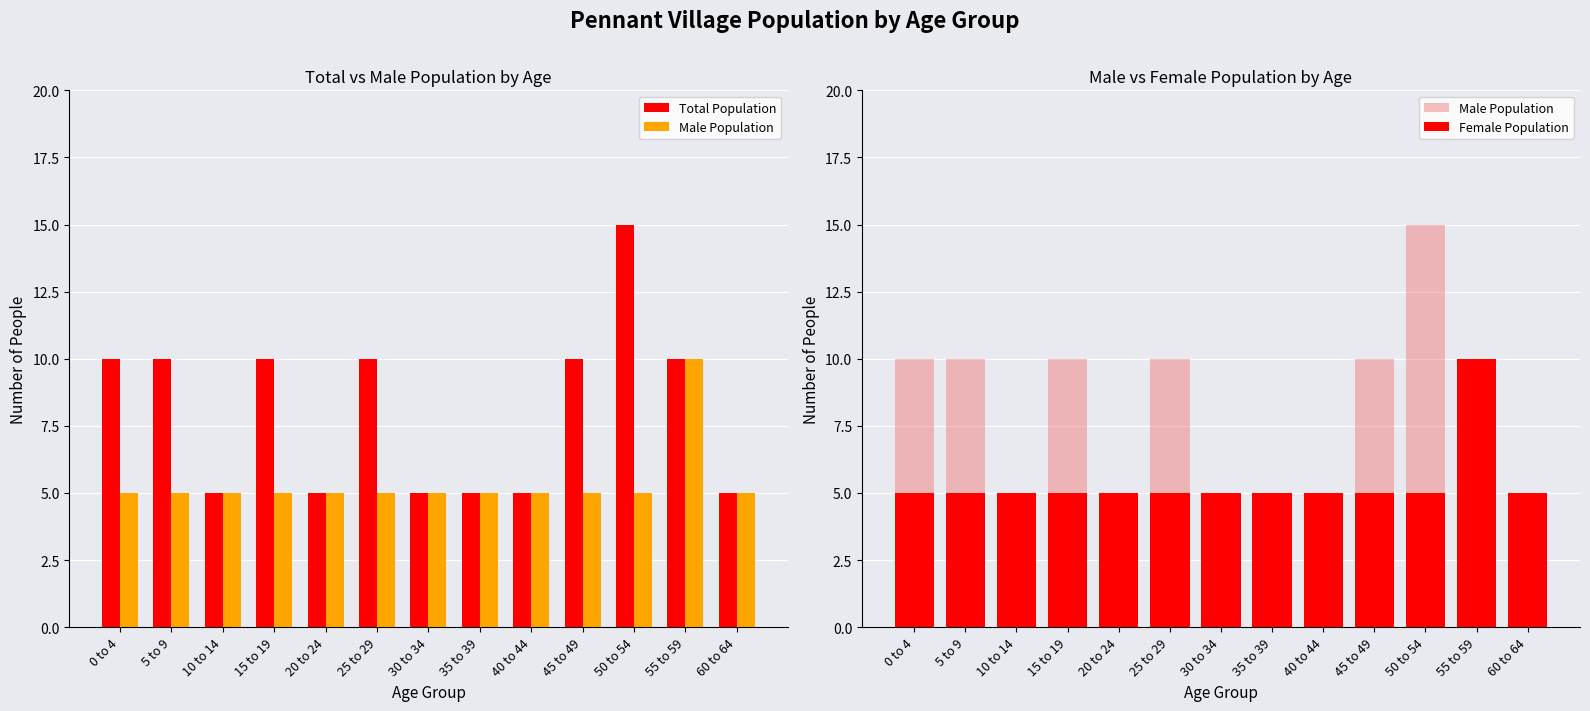

The Male Population series shows 10 at 25 to 29. True or false?

True